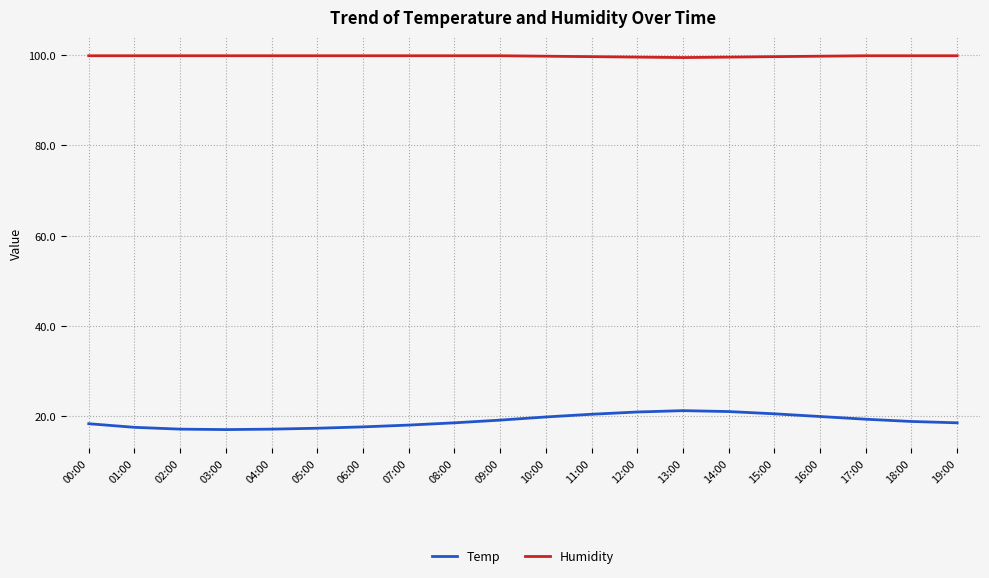

What is the lowest value of the Humidity series?

99.5